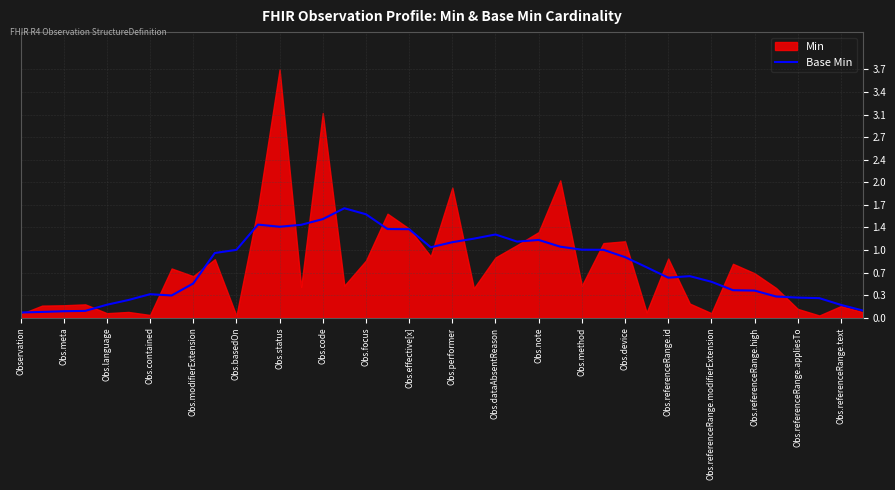

Is it true that Base Min equals 0.2 at Obs.language?

True